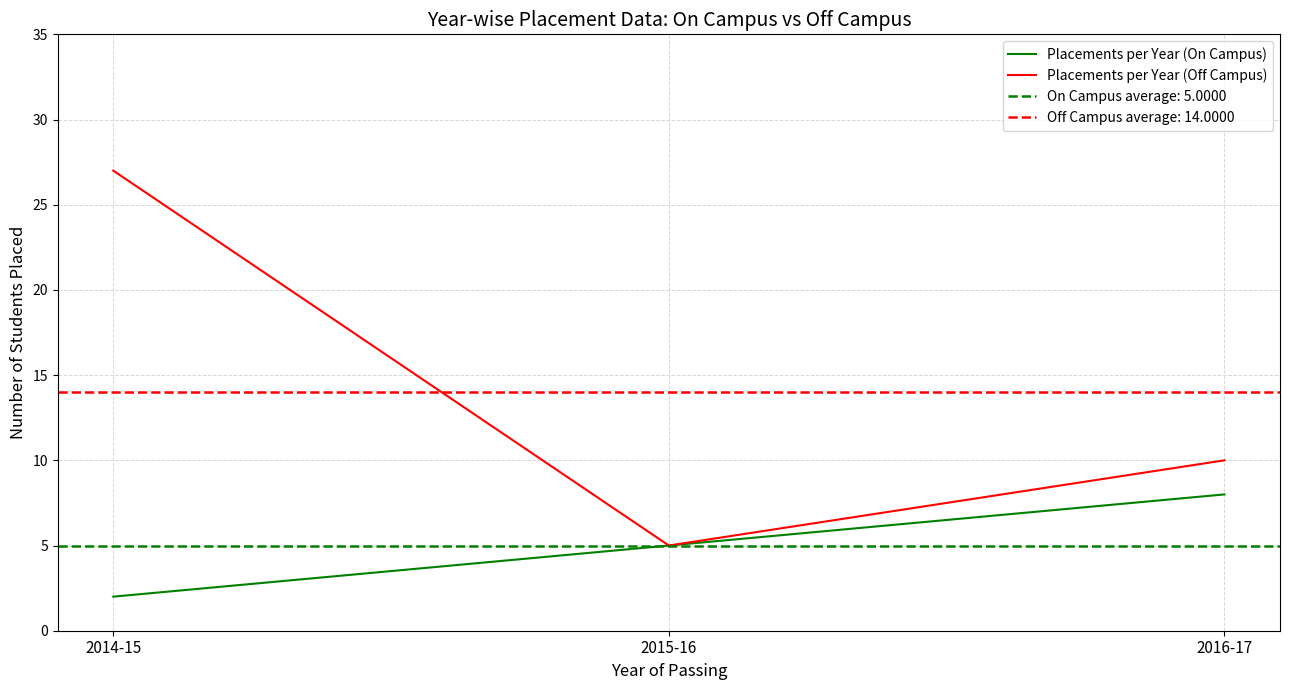

How many values in the Placements per Year (Off Campus) series exceed 10?

1